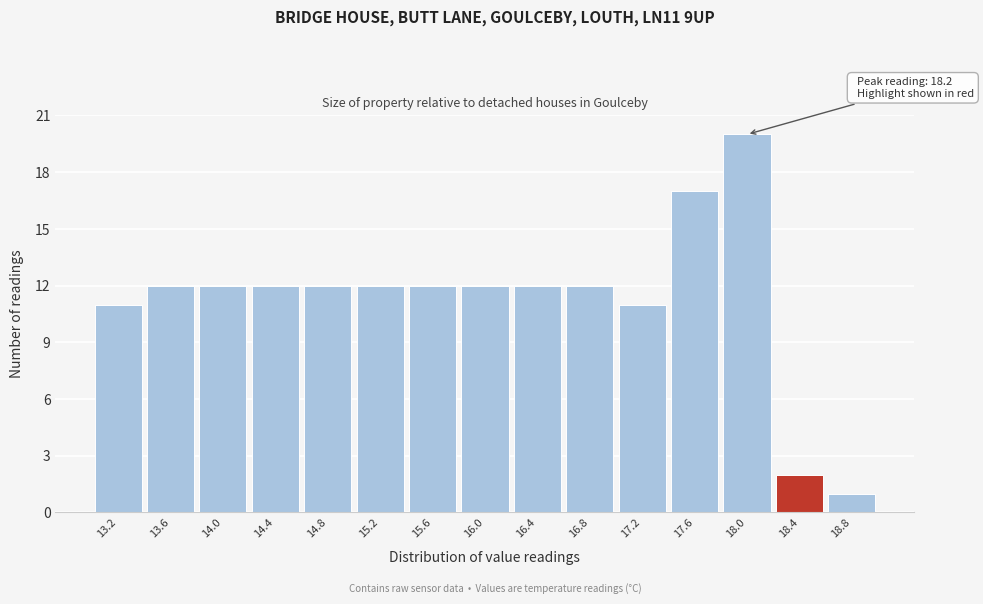

Over which range of the x-axis is the bar tallest?

17.8 to 18.2